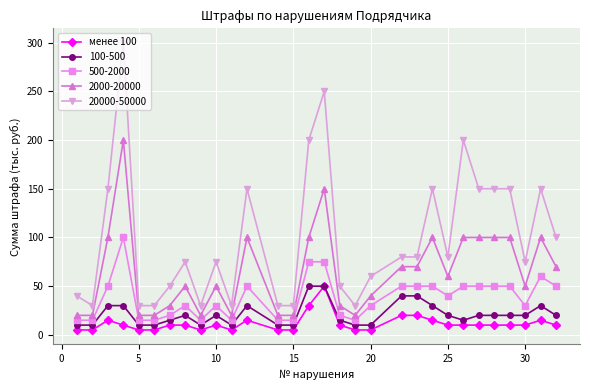

What is the highest value of the 500-2000 series?

100